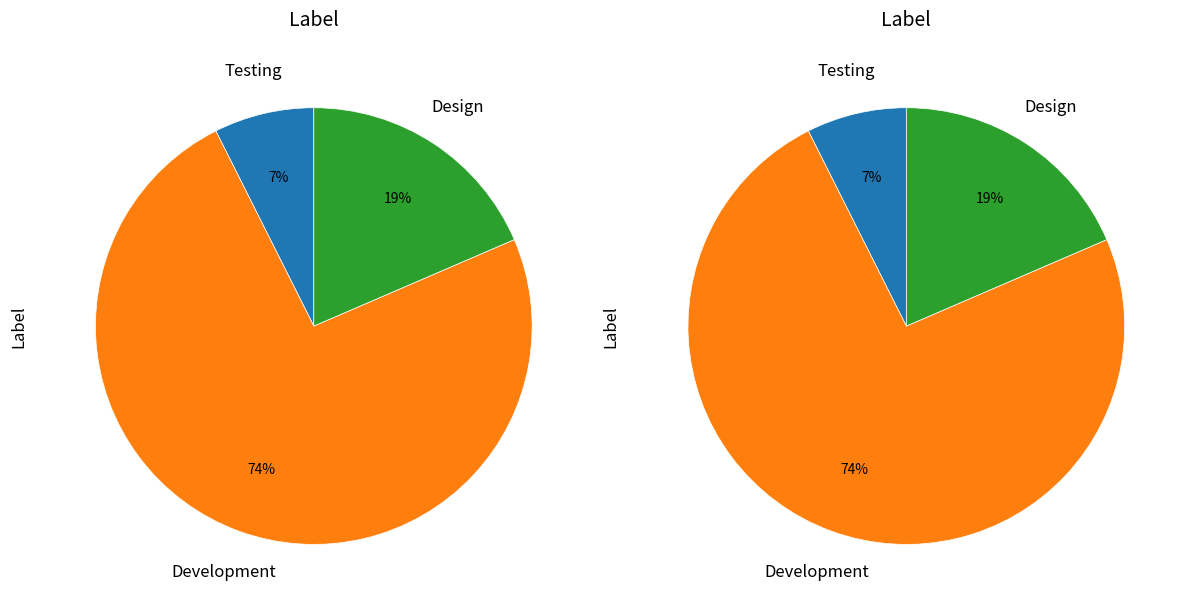

To the nearest percent, what is the average slice percentage?

33%